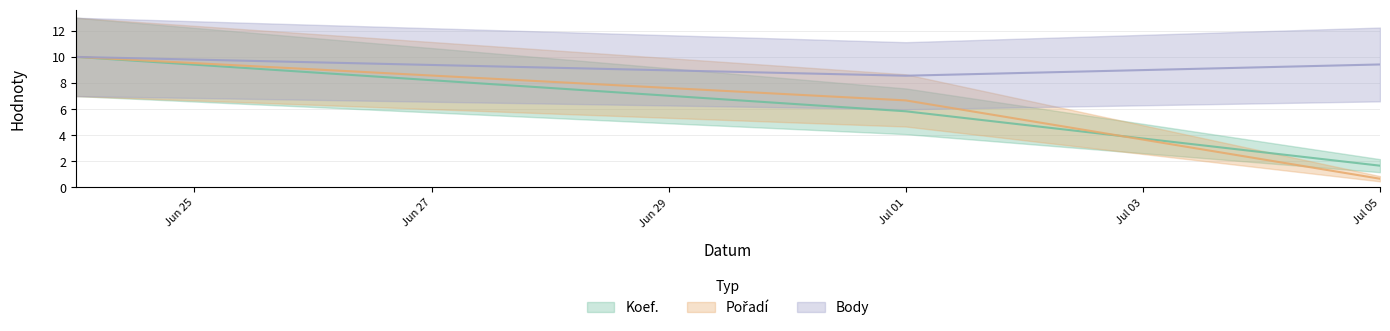

What is the total value across all series at 2023-06-24?

30.0